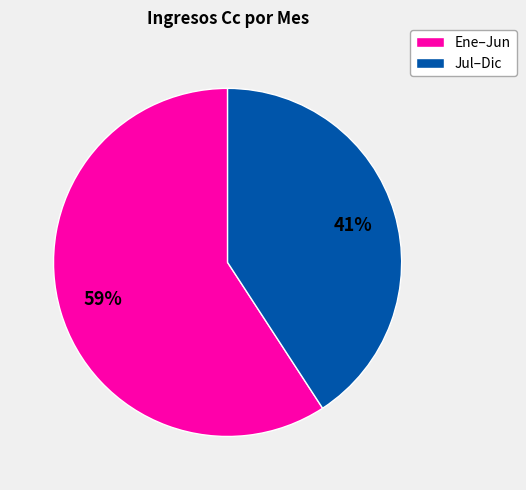

Is there a majority slice in this chart?

Yes